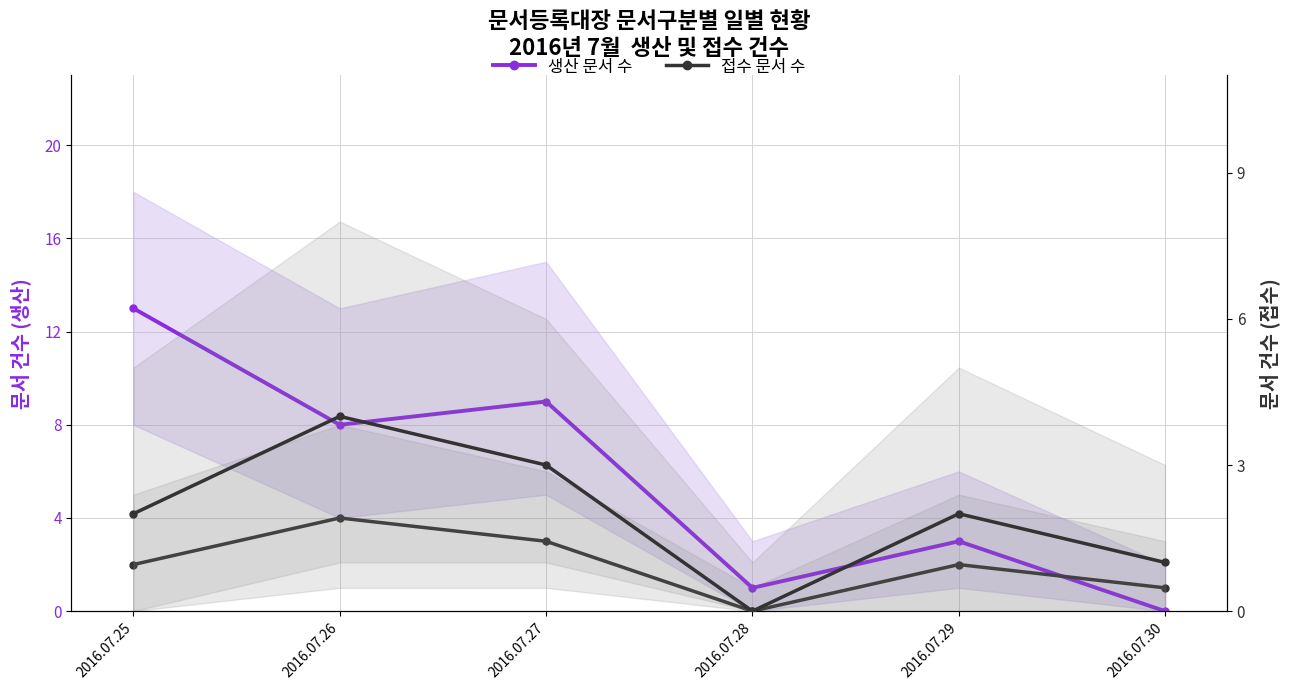

List the series in order of their overall mean, highest first.

생산 문서 수, 접수 문서 수